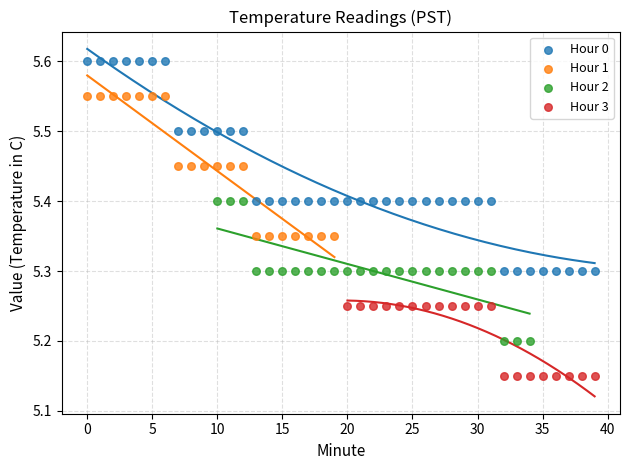

Which series contains the highest Y value?

Hour 0